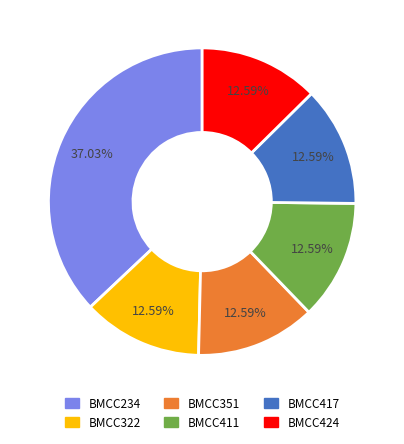

What is the ratio of the value at BMCC322 to the value at BMCC351?

1.0